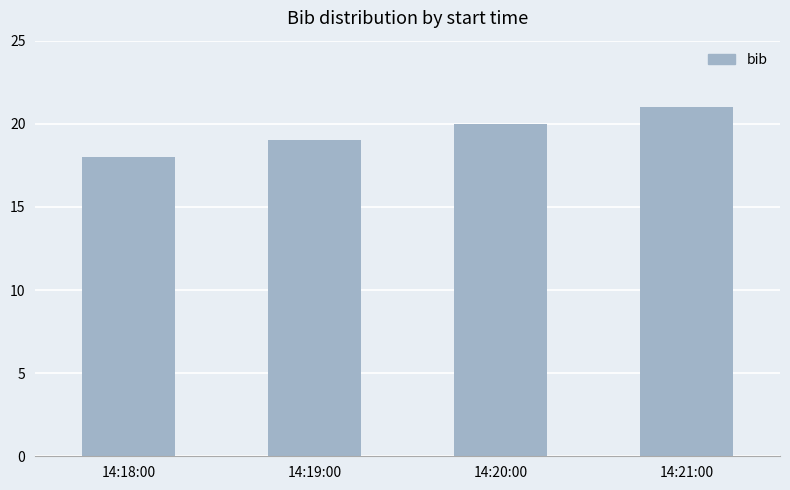

Count the values in the range 19 to 21.

3